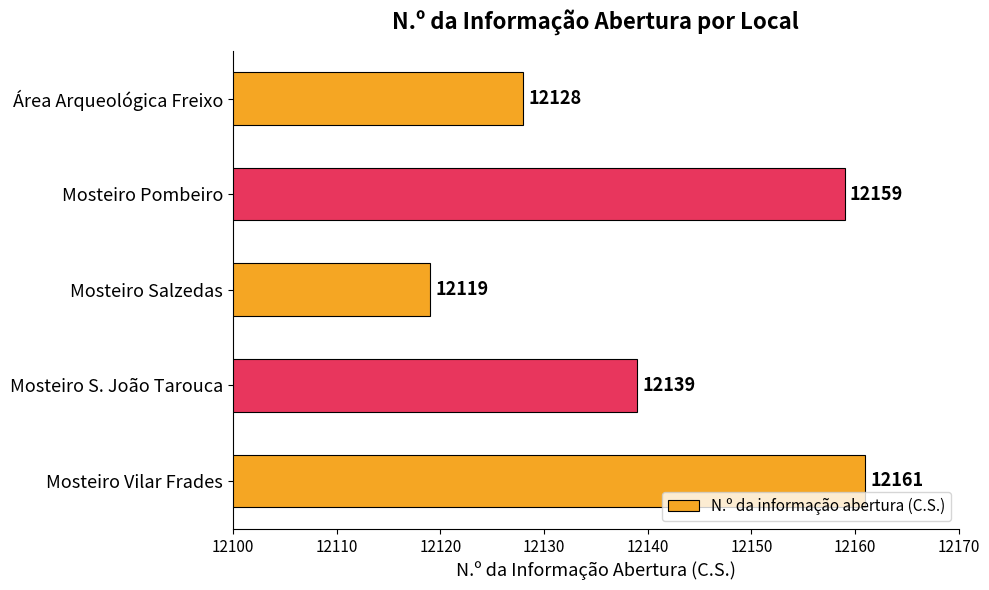

Rank the categories by value from lowest to highest.

Mosteiro Salzedas, Área Arqueológica Freixo, Mosteiro S. João Tarouca, Mosteiro Pombeiro, Mosteiro Vilar Frades